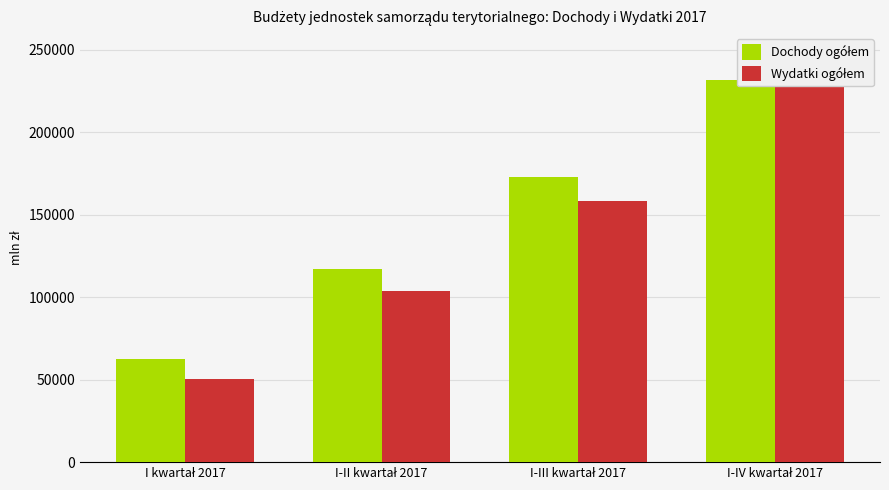

What is the sum of the Dochody ogółem values at I-II kwartał 2017 and I kwartał 2017?

179845